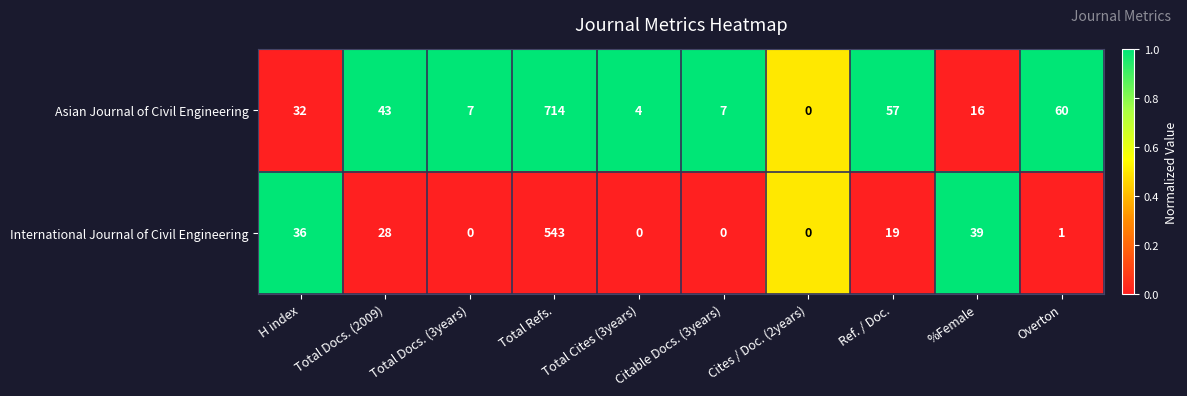

Which series has the widest spread of values?

Asian Journal of Civil Engineering